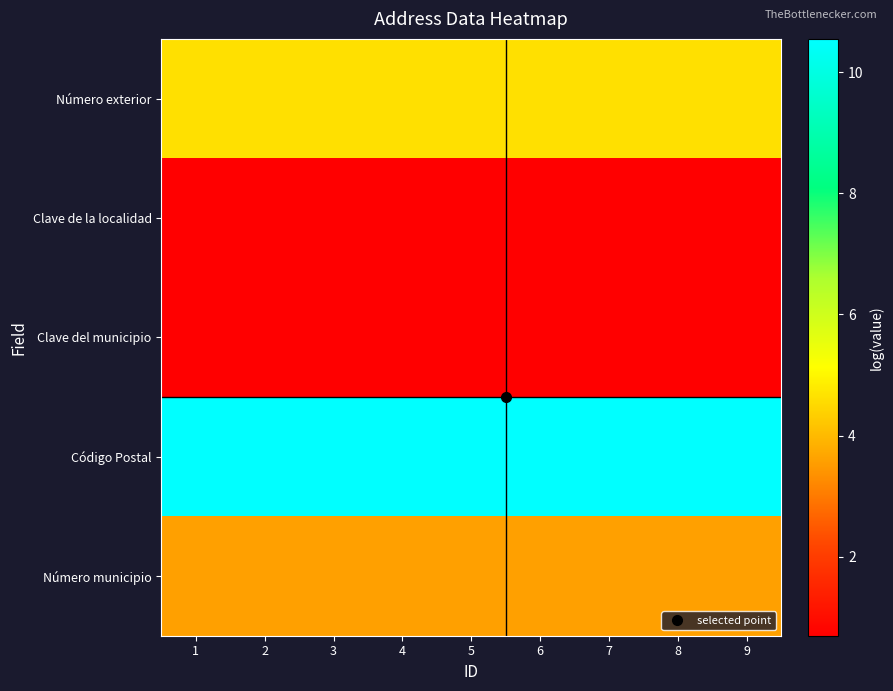

What is the spread (max minus min) of values at 3?

9.9